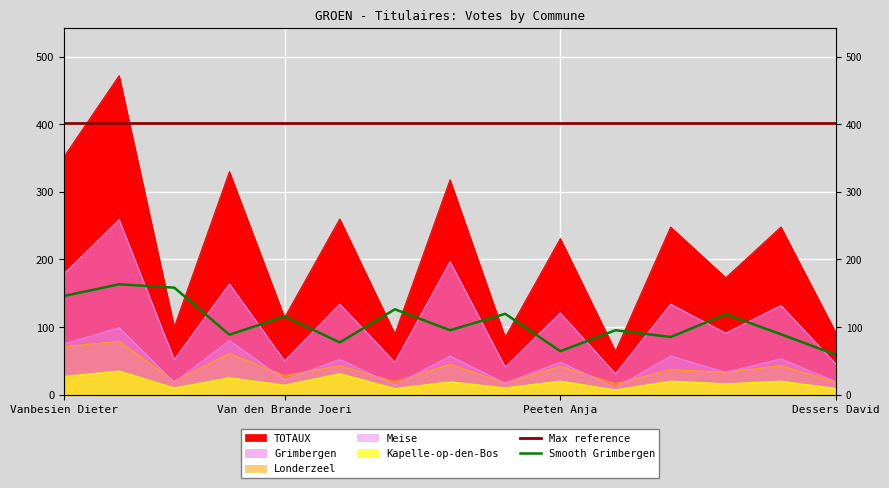

True or false: Kapelle-op-den-Bos and TOTAUX intersect in this chart.

False